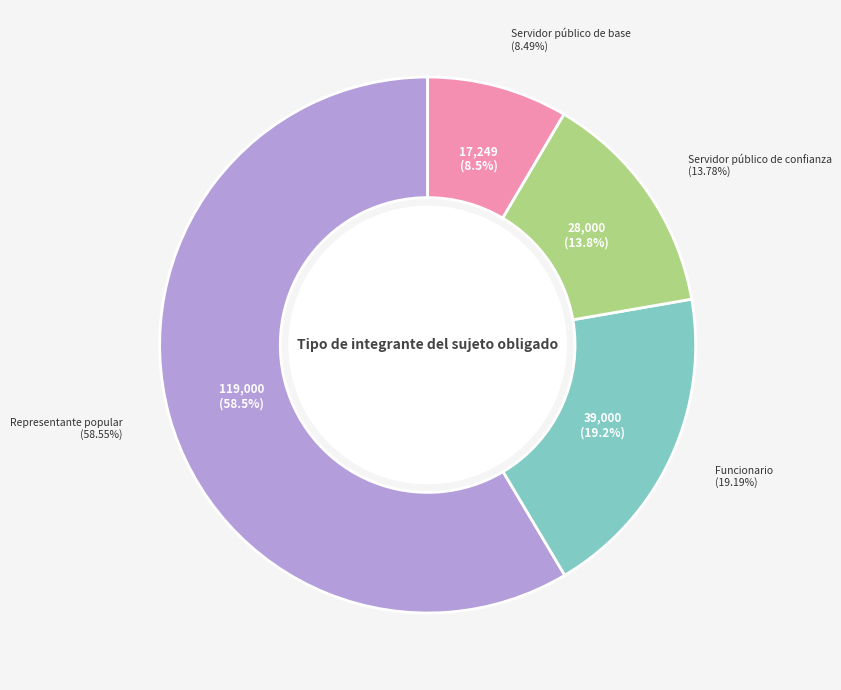

What is the change in value from Representante popular to Funcionario?

-80000.0